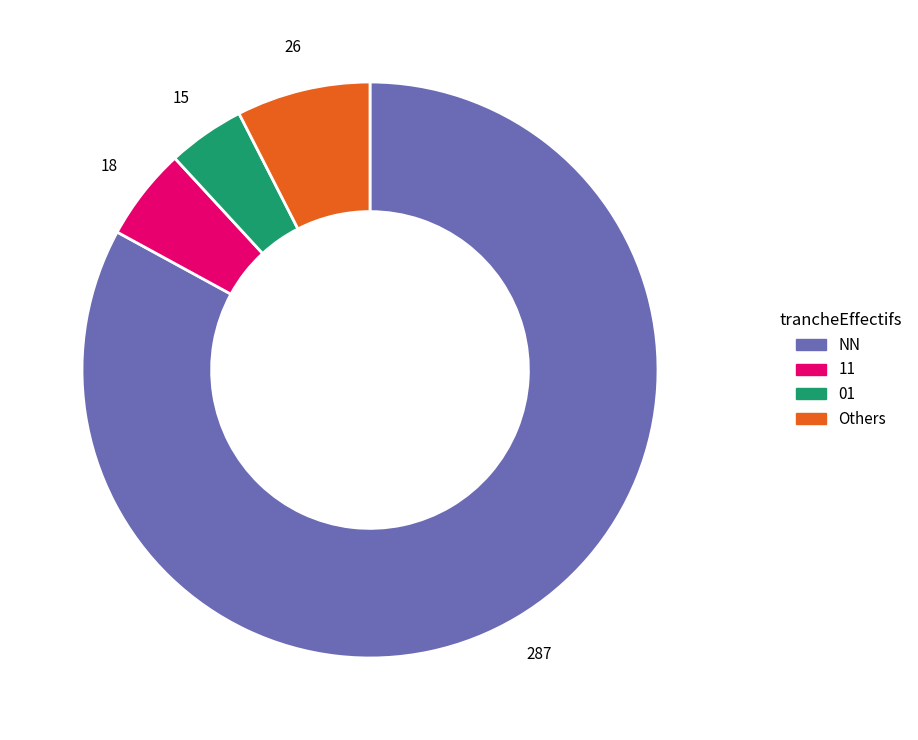

How many slices are in this pie chart?

4